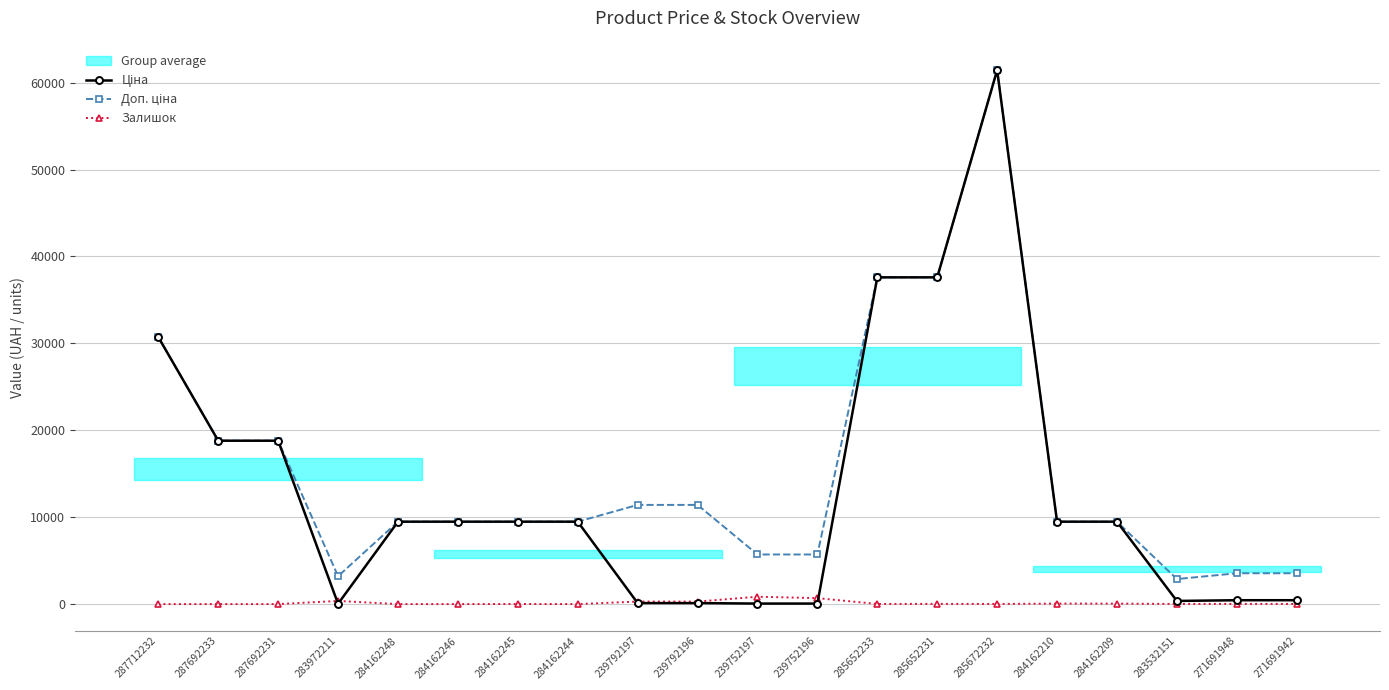

How many values in the Ціна series exceed 9480?

12